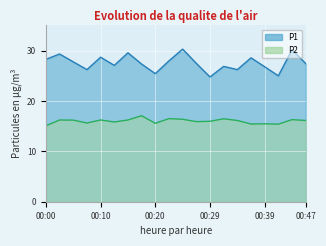

Does the chart display data point markers on the line(s)?

No